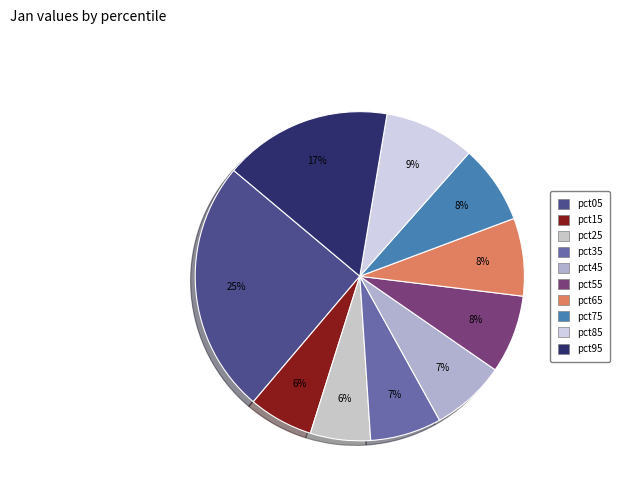

Is pct95 the majority of the pie?

No